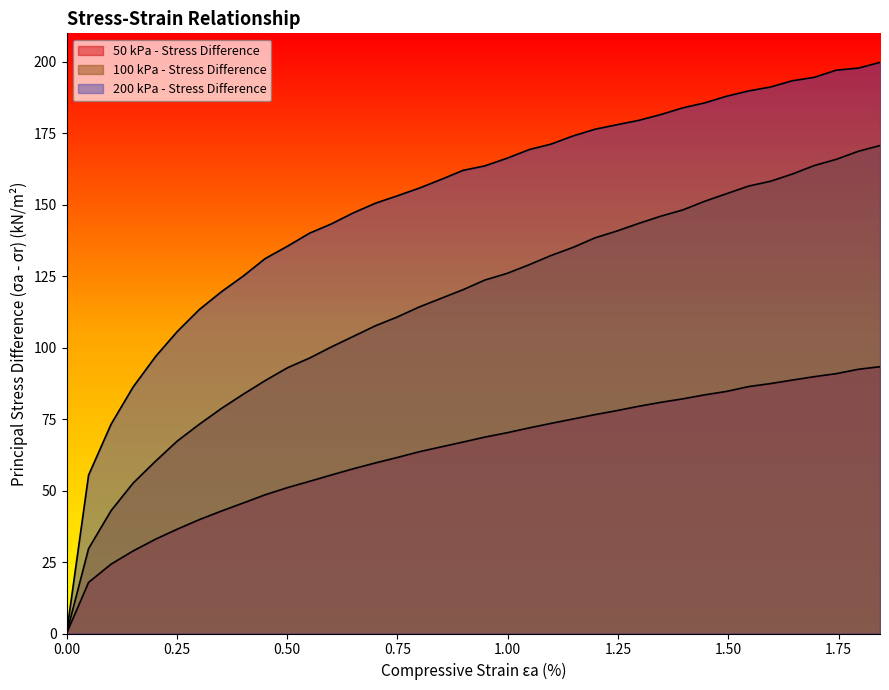

How many data points does each series have?

38